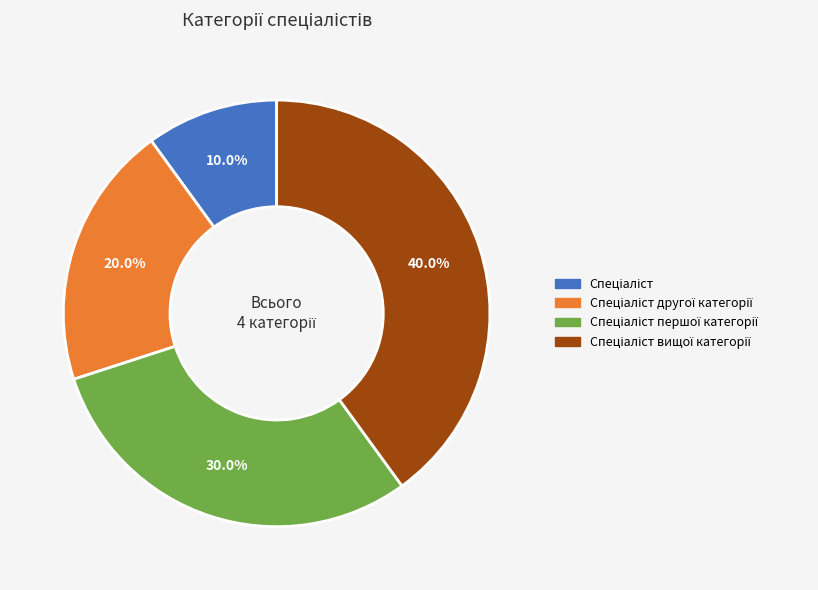

Is there a majority slice in this chart?

No